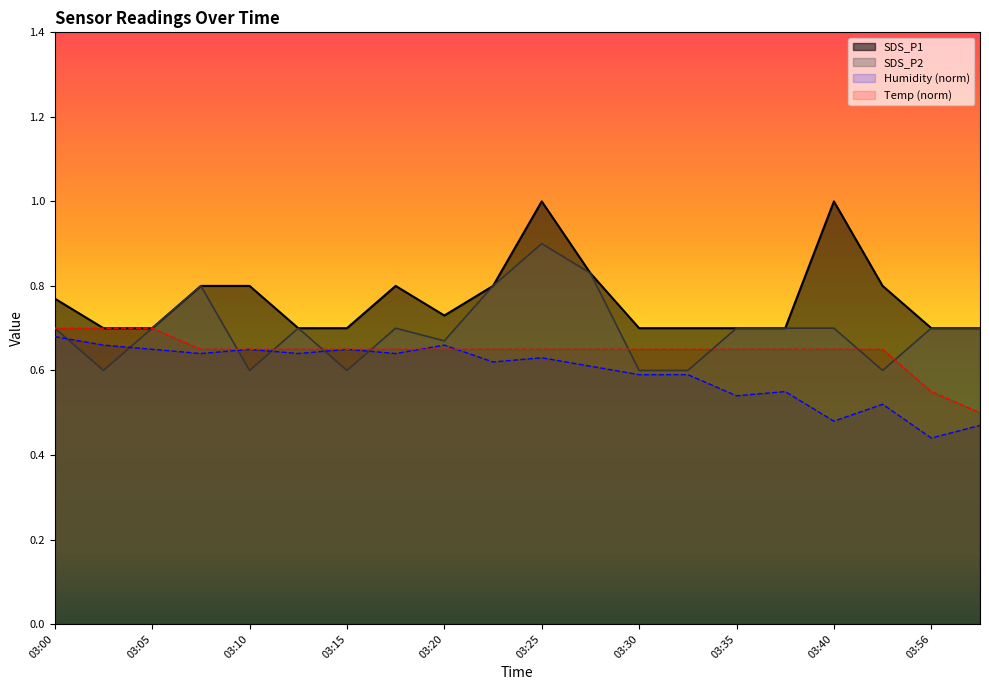

The value of SDS_P1 at 03:10 is 0.8. True or false?

True